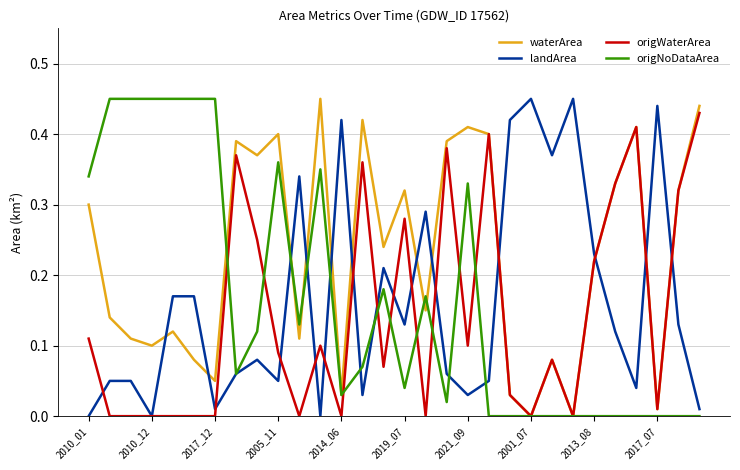

Which series has the largest total across all categories?

waterArea